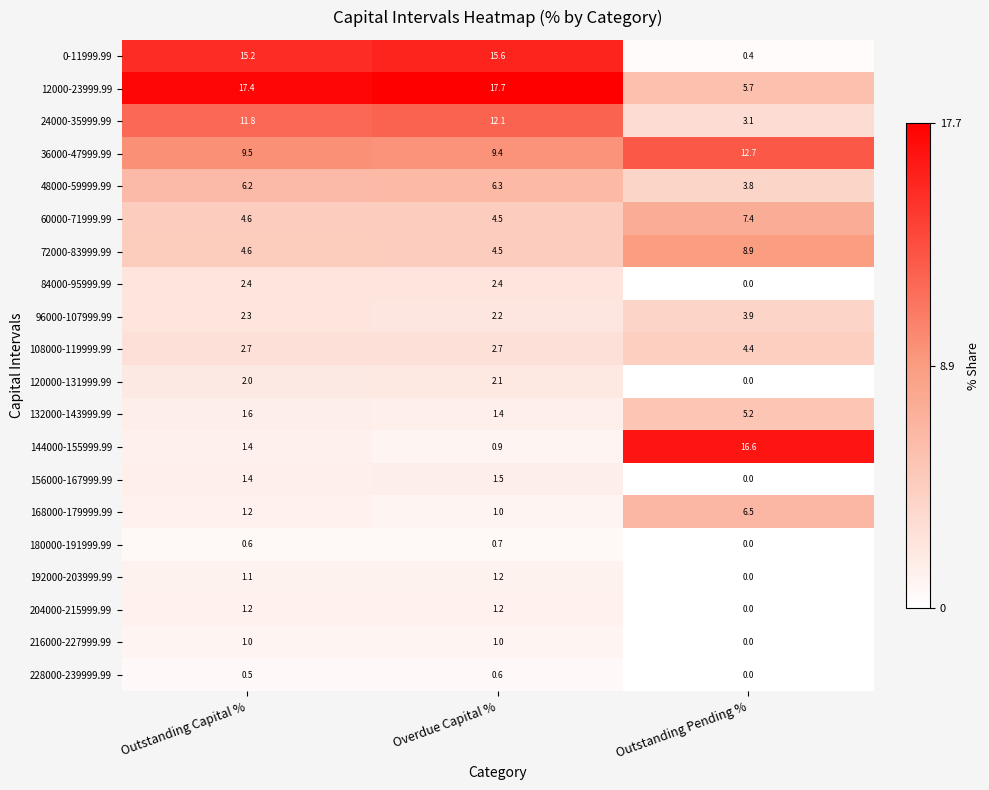

What is the minimum value for 168000-179999.99?

1.0